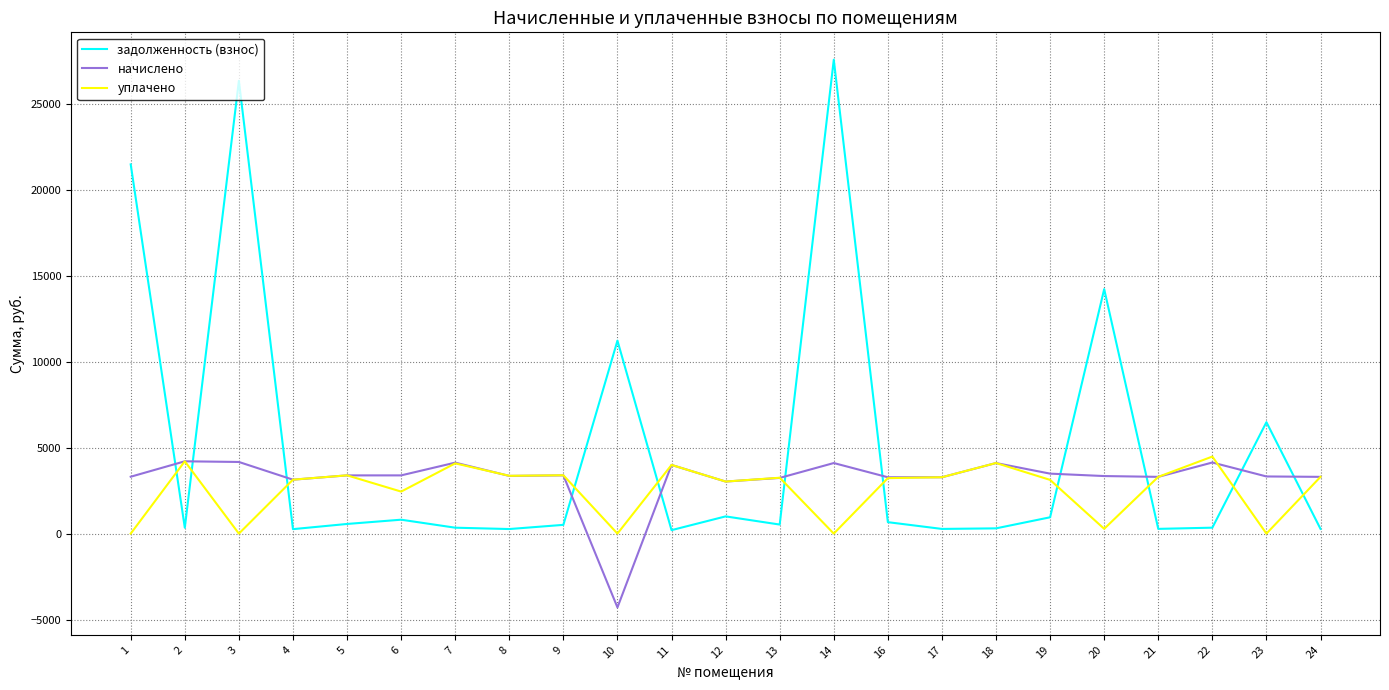

The value of начислено at 10 is -4291.6. True or false?

True